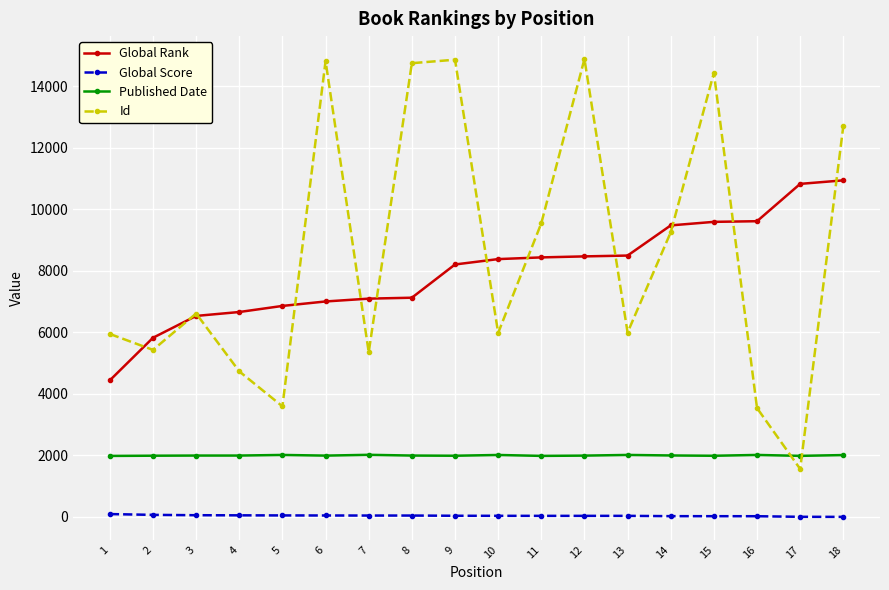

True or false: Global Rank and Global Score cross at least once.

False